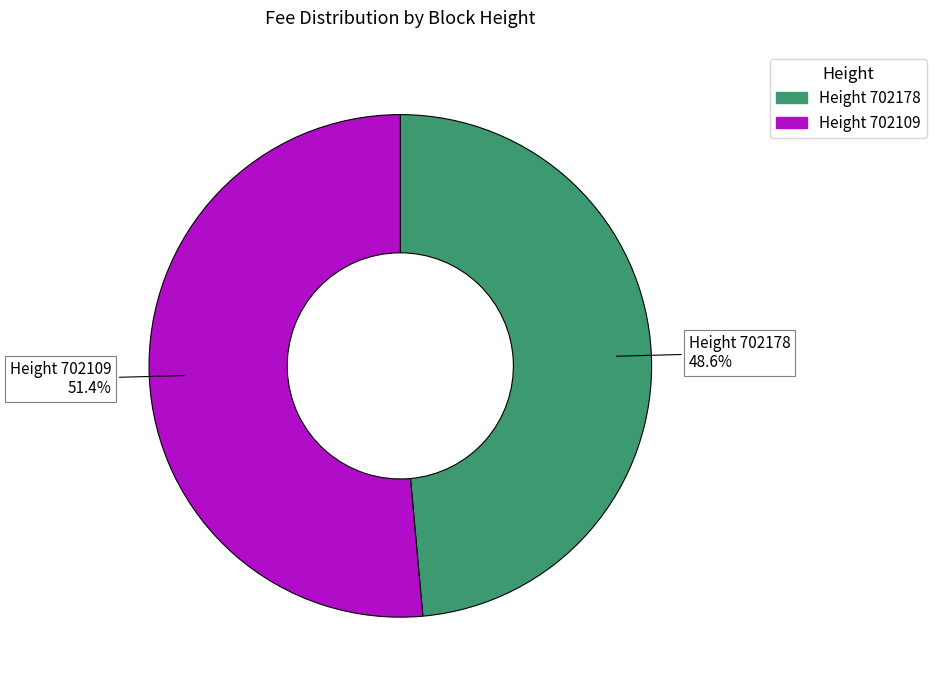

Is there a majority slice in this chart?

Yes